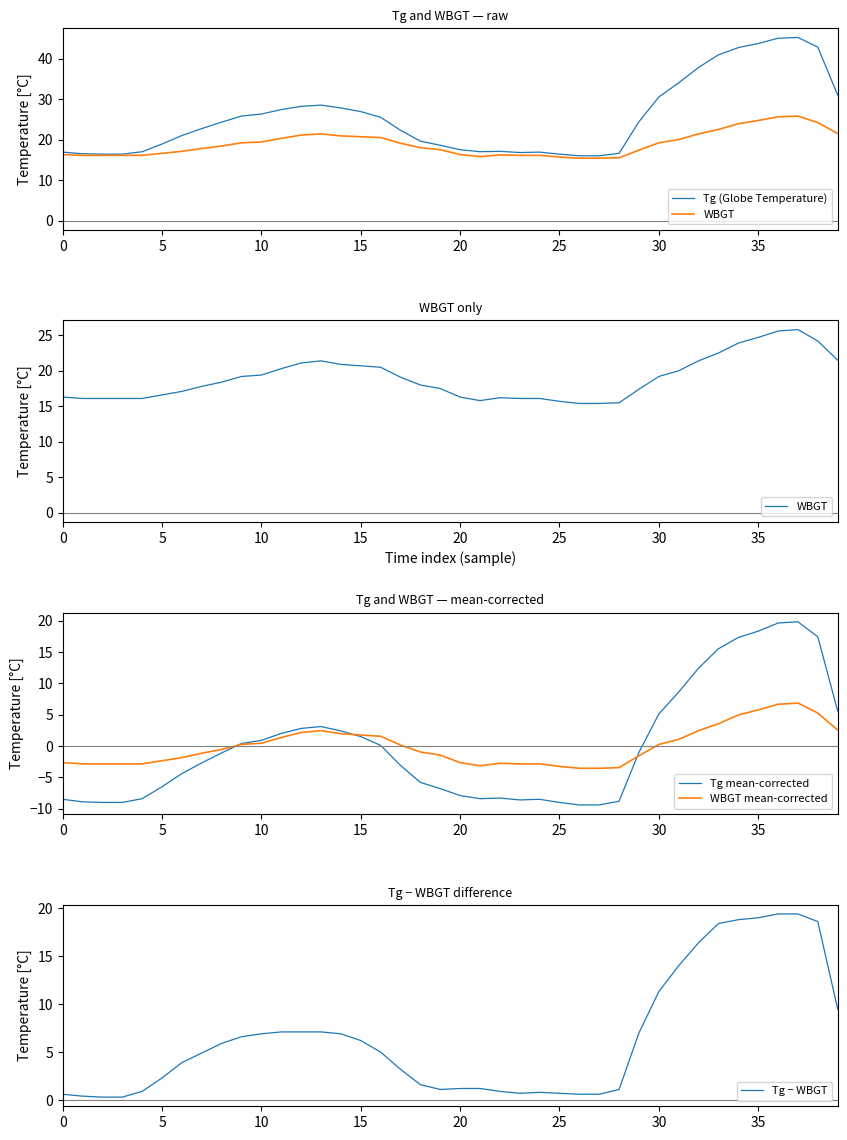

True or false: Tg − WBGT and WBGT cross at least once.

False